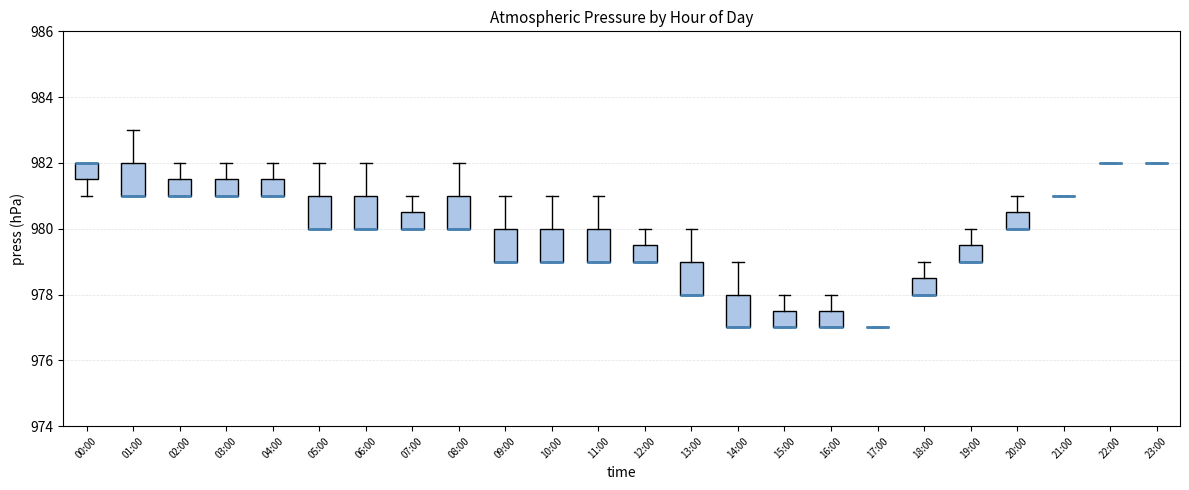

Where is the lower edge of the box for 18:00 on the y-axis? The values are not printed on the chart, so give them approximately, as read against the axis.

978.0